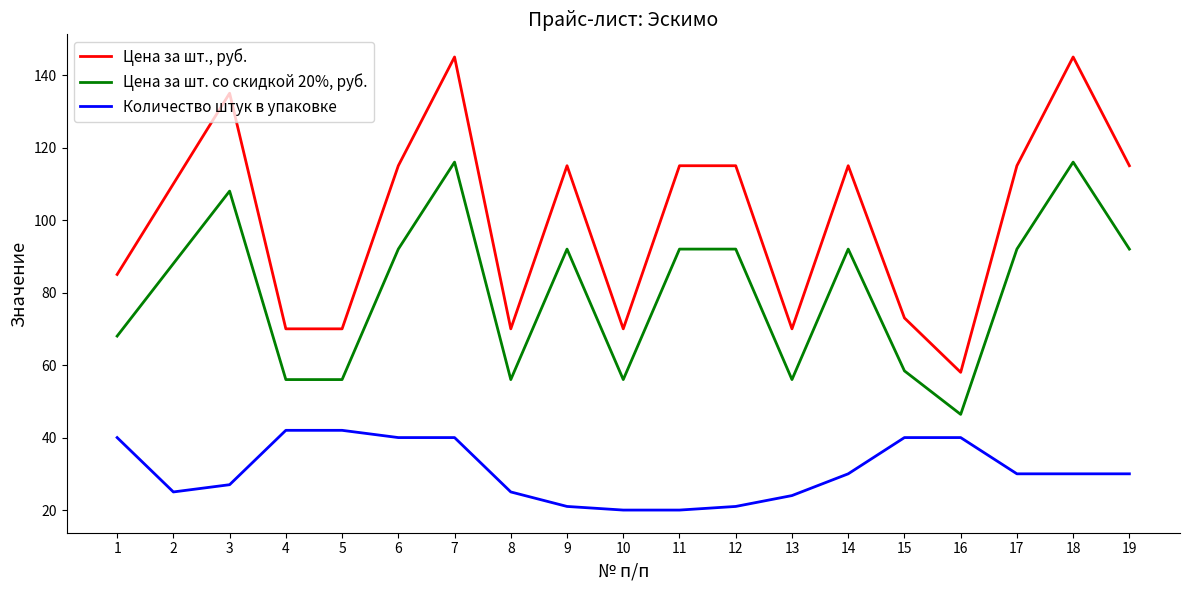

Is the value of Цена за шт. со скидкой 20%, руб. at 15 greater than the value of Цена за шт., руб. at 18?

No